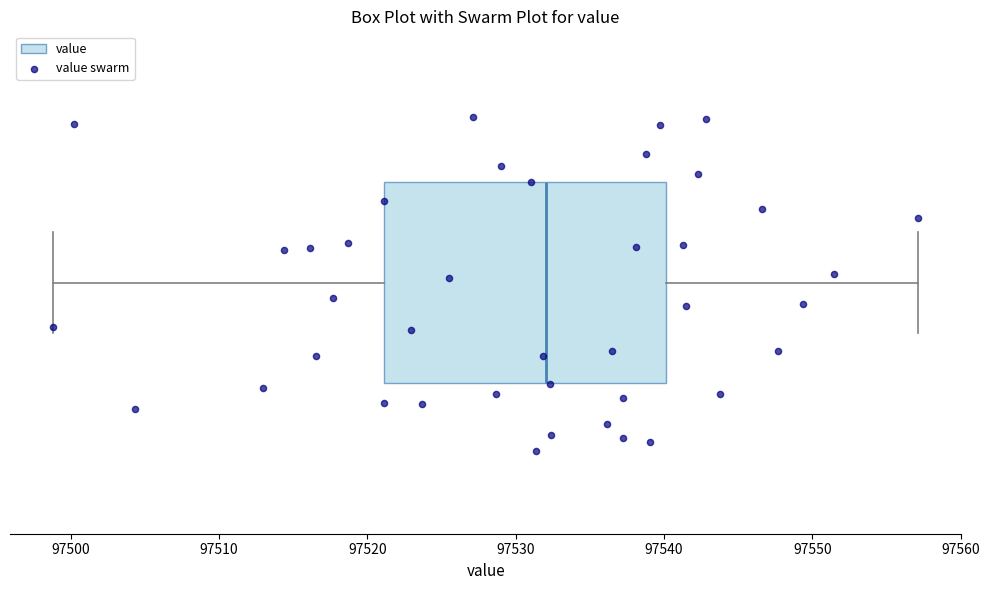

Where is the left edge of the box on the x-axis? The values are not printed on the chart, so give them approximately, as read against the axis.

97521